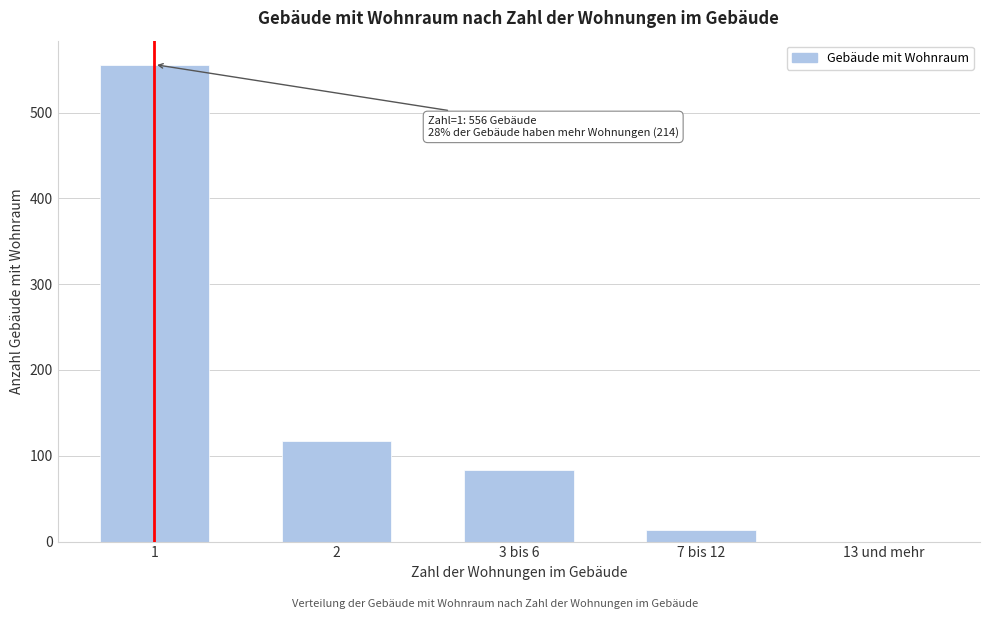

Reading left to right, transcribe all the data shown in this chart.

1=556	2=117	3 bis 6=84	7 bis 12=13	13 und mehr=0